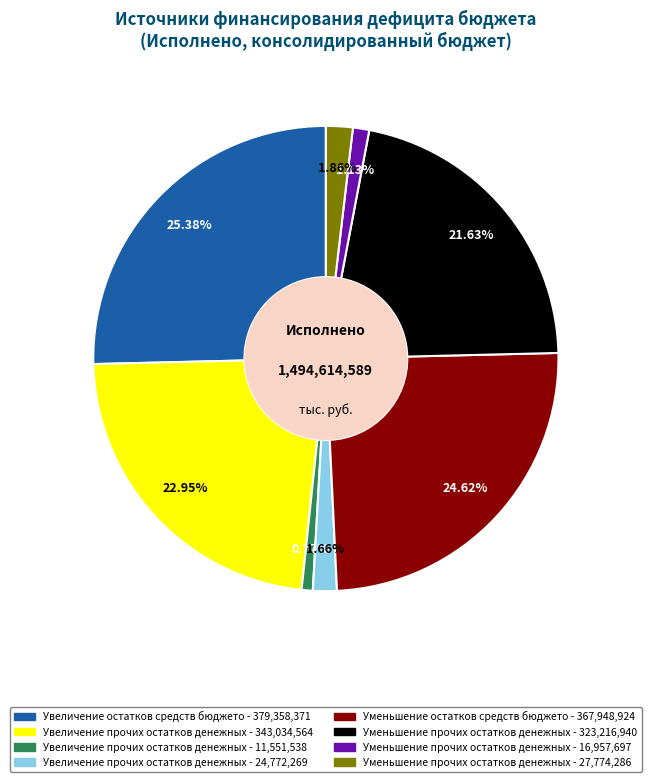

Is there any slice that represents more than half of the pie?

No